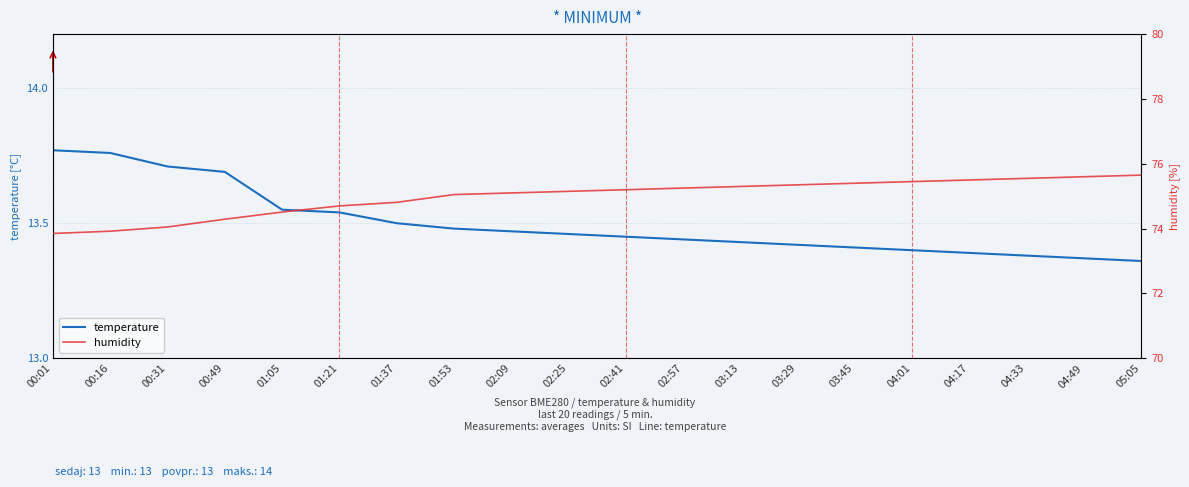

Which series changed the most between 00:01 and 00:49?

humidity